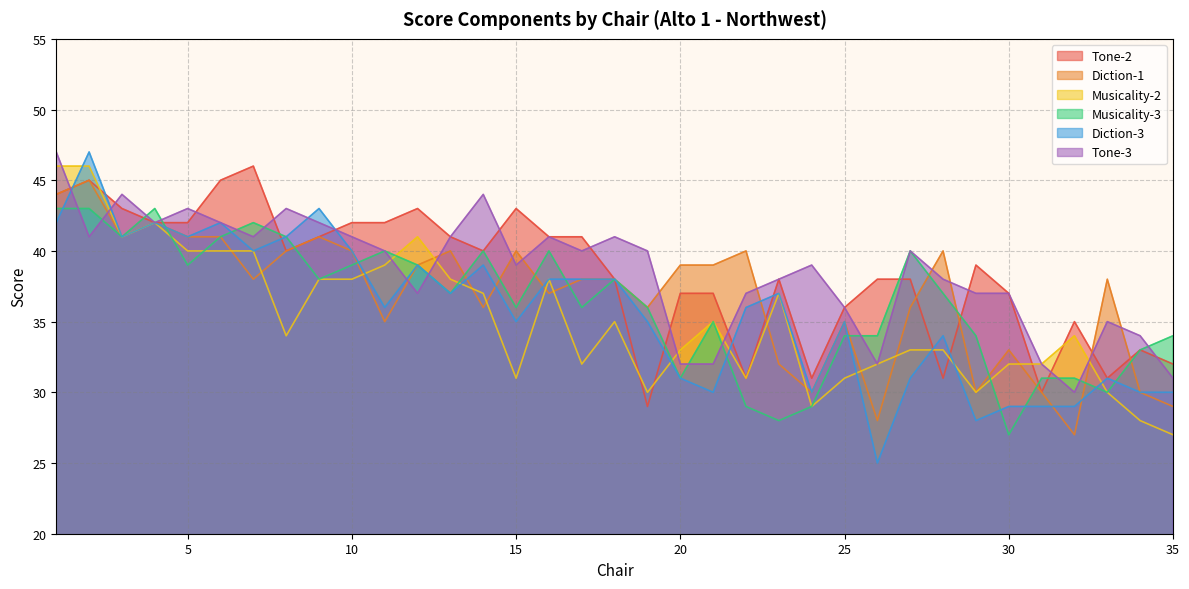

Does the chart have visible grid lines?

Yes